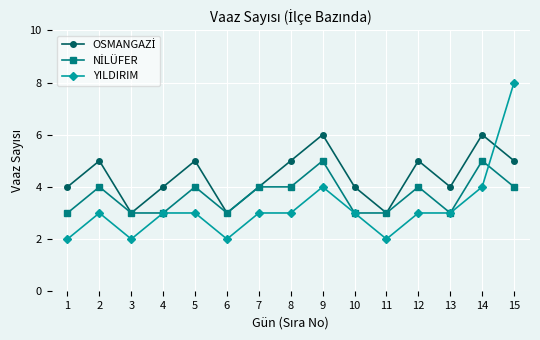

The value of YILDIRIM at 3 is 2. True or false?

True